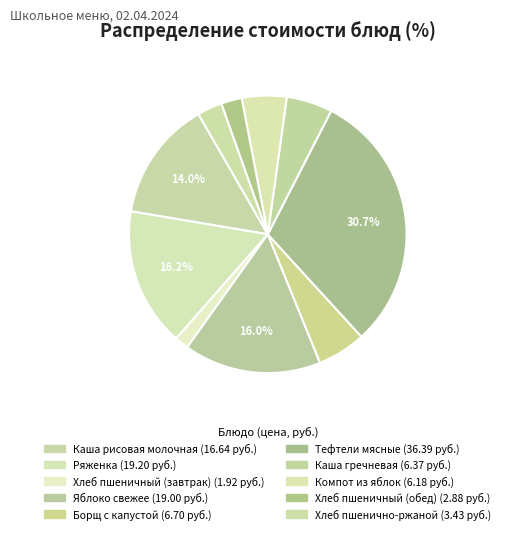

The Каша рисовая молочная slice represents 1% of the pie. True or false?

False